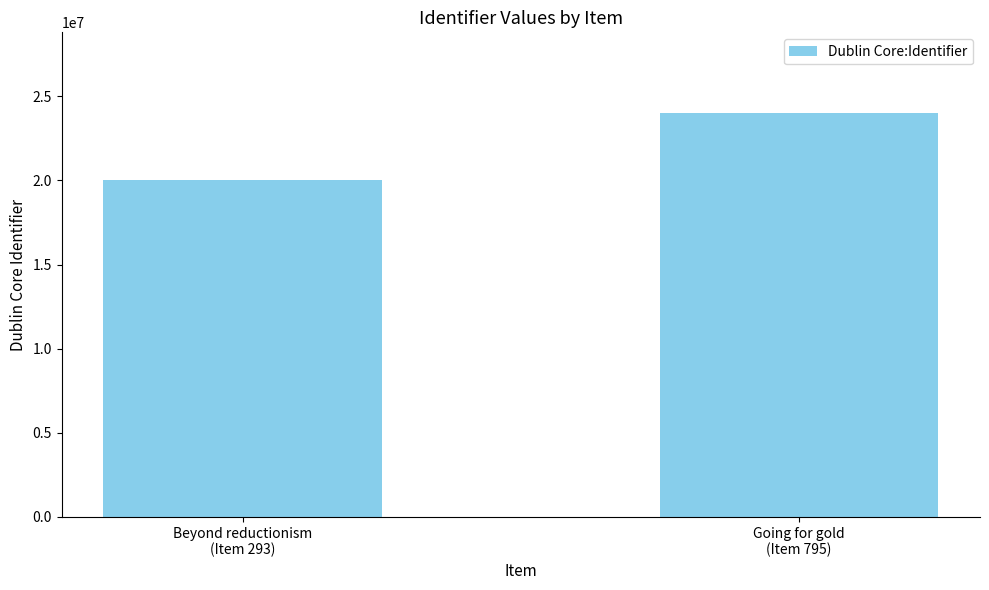

The value at Beyond reductionism
(Item 293) is 20014076. True or false?

True